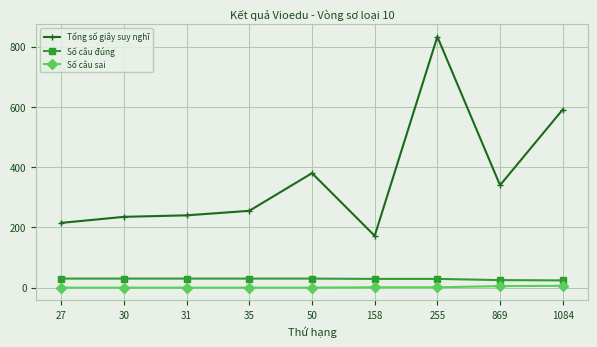

Which series has the largest range (max minus min)?

Tổng số giây suy nghĩ